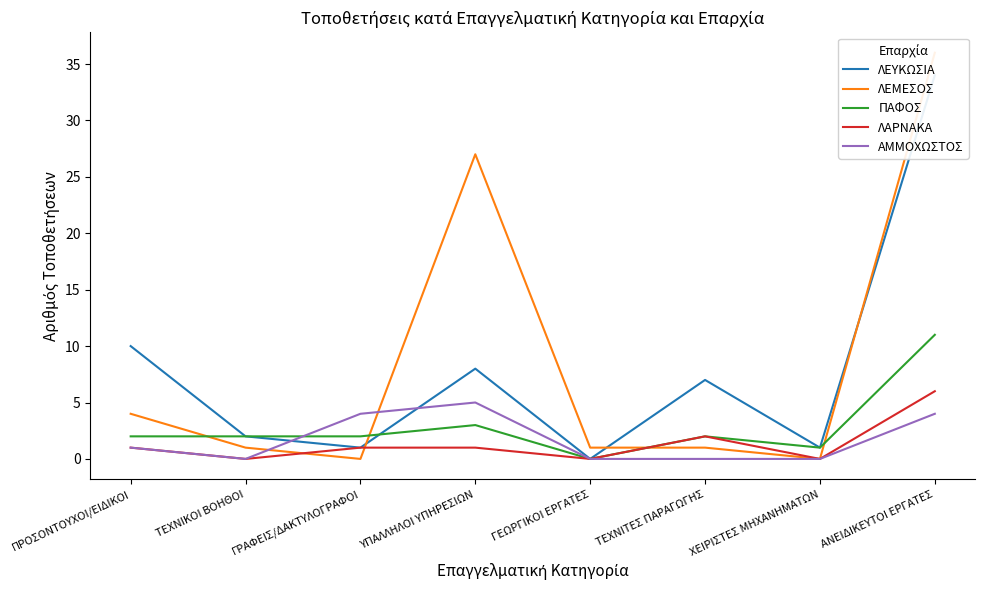

The ΠΑΦΟΣ series shows 2 at ΠΡΟΣΟΝΤΟΥΧΟΙ/ΕΙΔΙΚΟΙ. True or false?

True